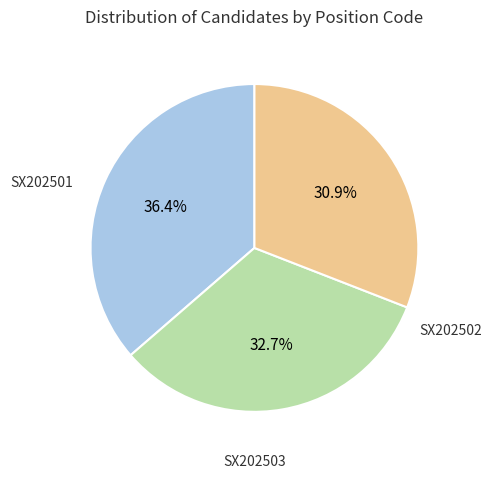

Is there any slice that represents more than half of the pie?

No